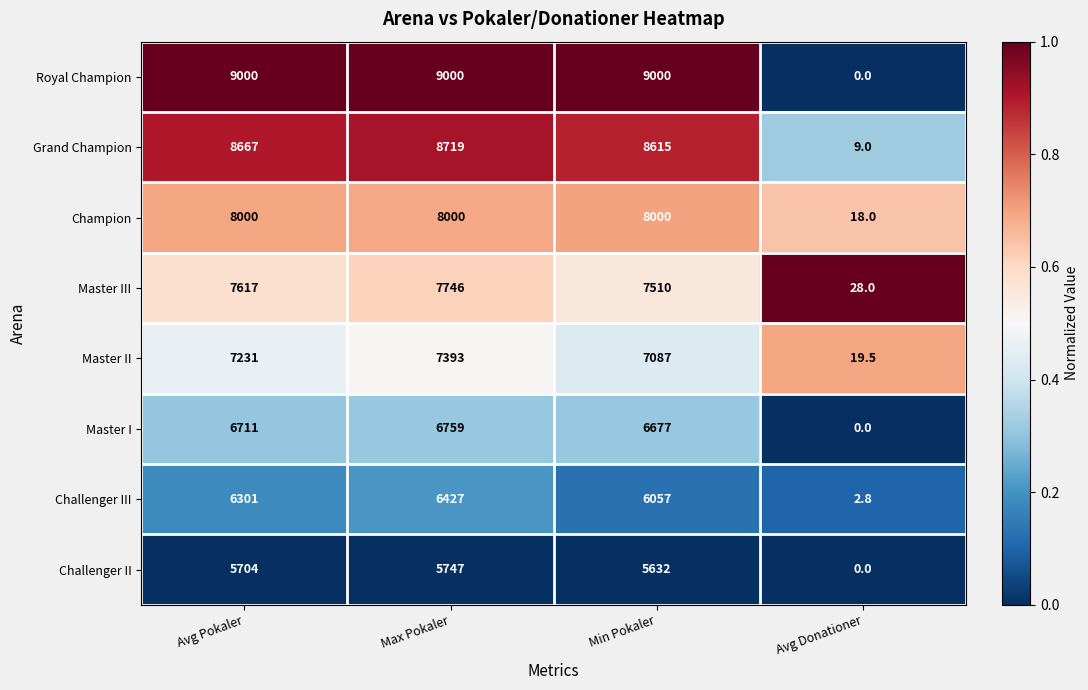

At which category does the chart reach its minimum across all series?

Avg Donationer